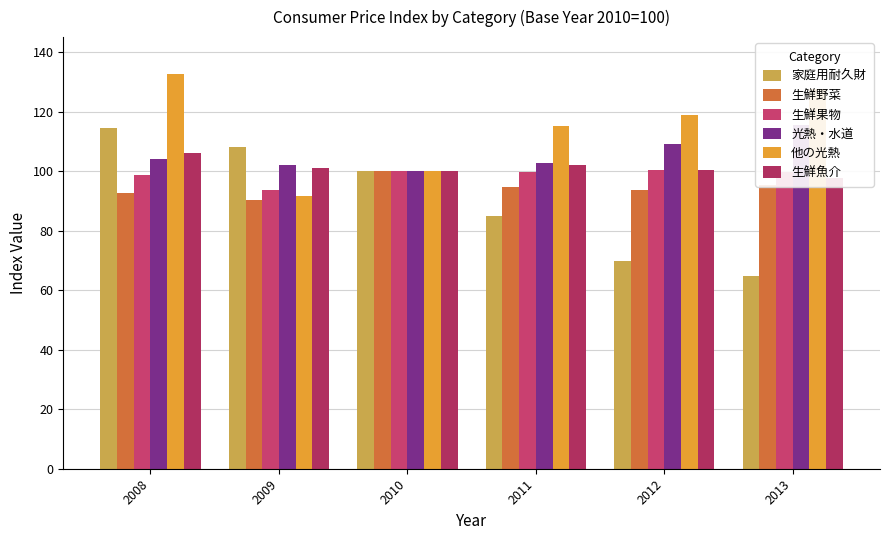

Rank the series by their maximum value, from highest to lowest.

他の光熱, 光熱・水道, 家庭用耐久財, 生鮮魚介, 生鮮果物, 生鮮野菜